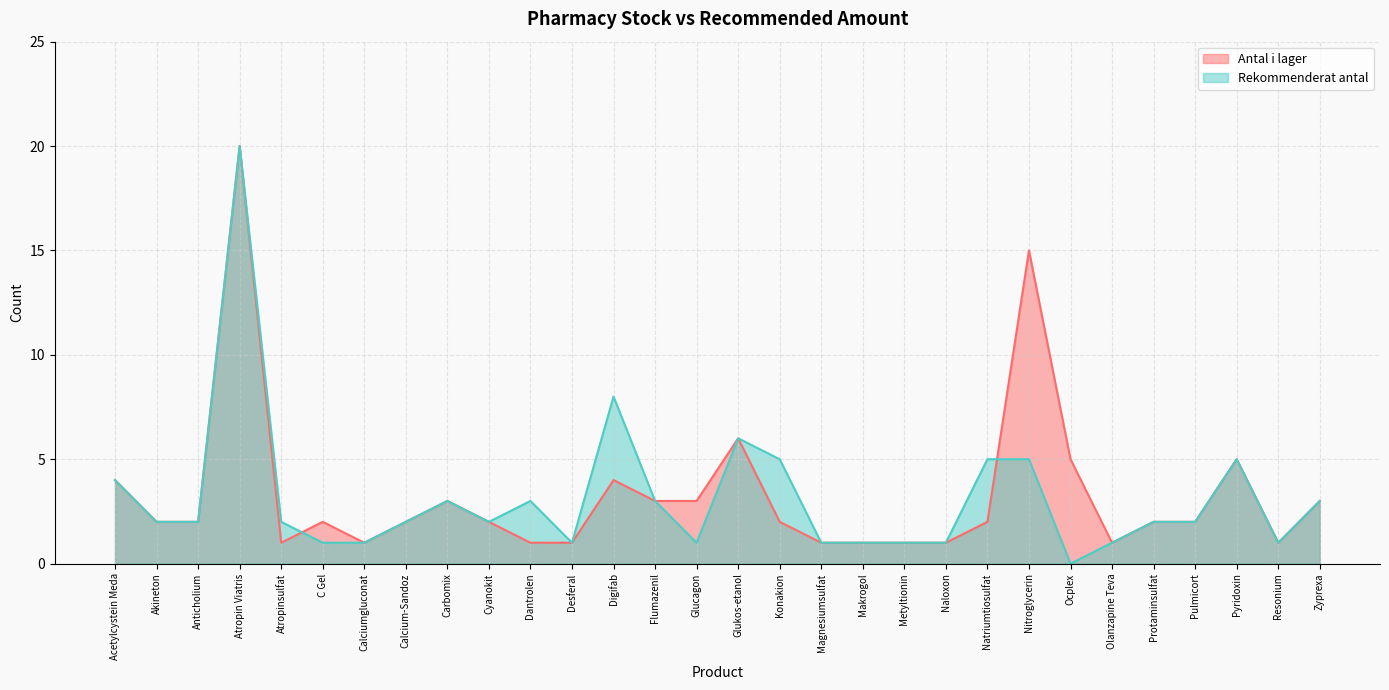

Is the value of Antal i lager at Akineton greater than the value of Rekommenderat antal at Akineton?

No